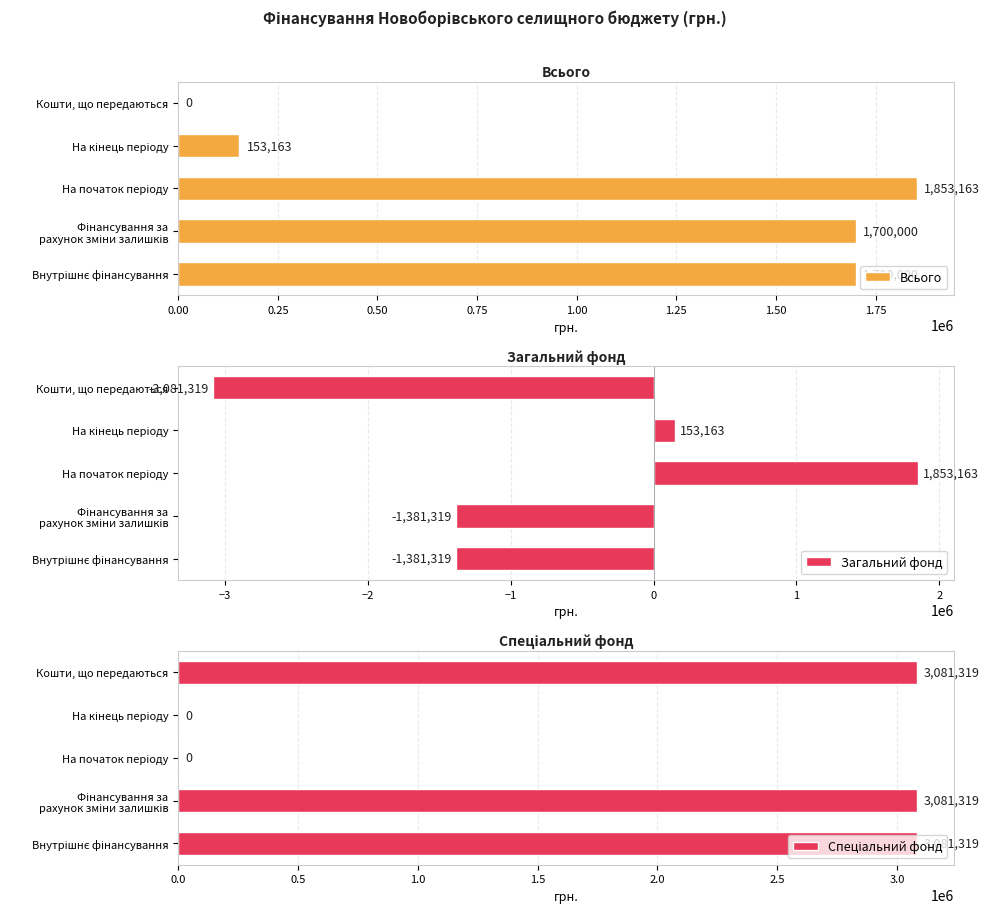

Rank the series by their maximum value, from lowest to highest.

Всього, Загальний фонд, Спеціальний фонд